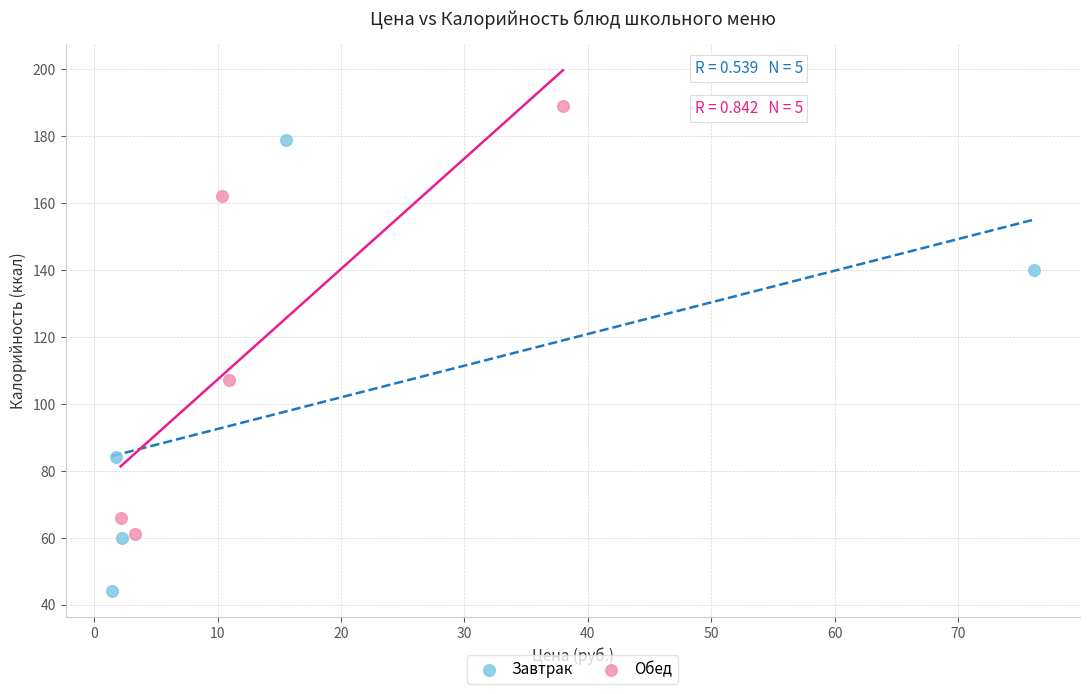

Which series contains the highest Y value?

Обед